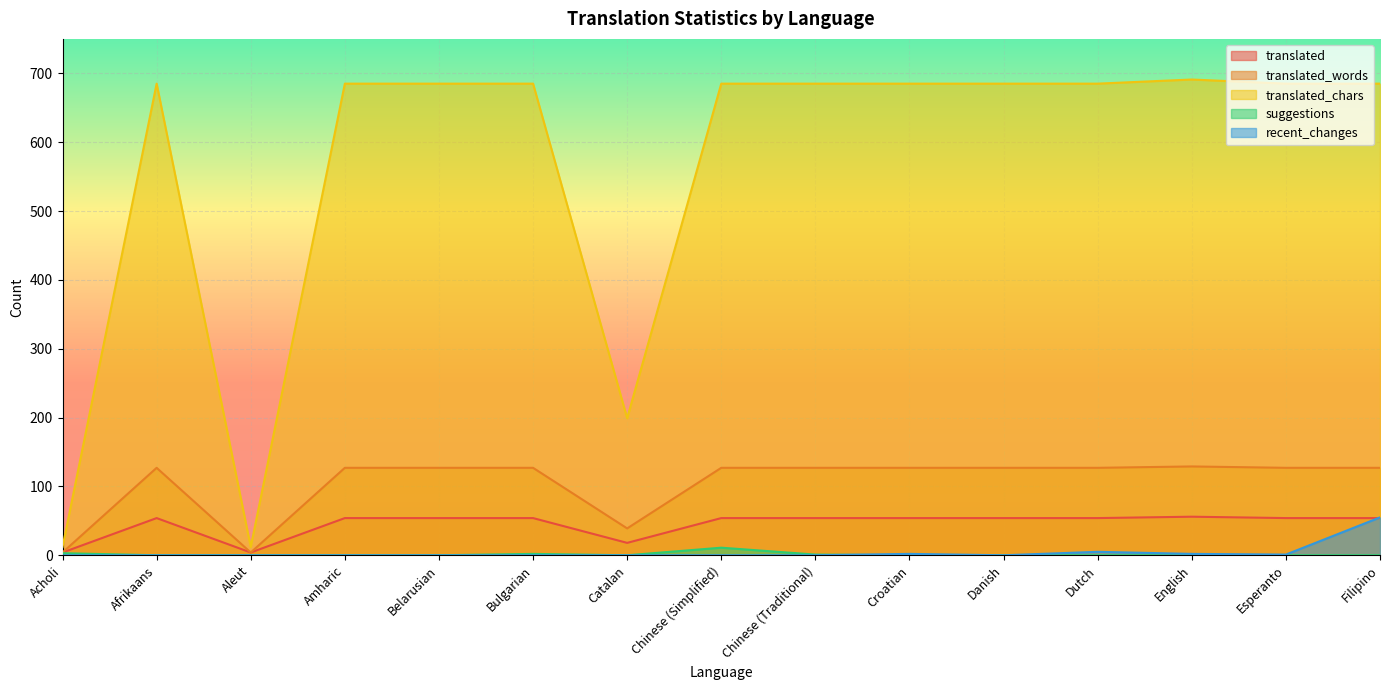

What is the label of the 10th point from the right?

Bulgarian